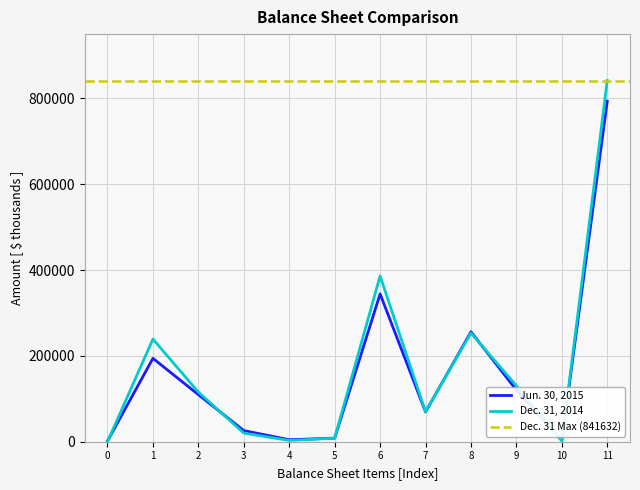

How many lines are shown in the chart?

2